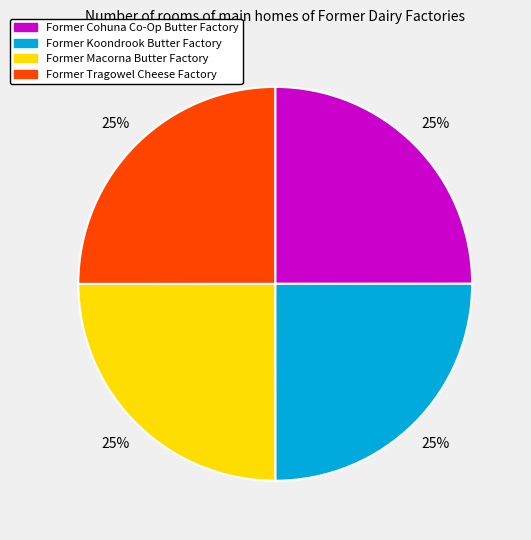

True or false: Former Macorna Butter Factory accounts for 13% of the total.

False